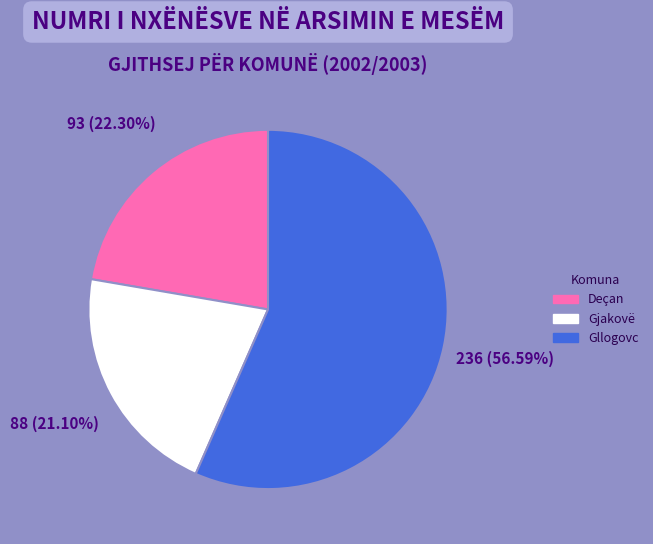

Which has a higher value, Gllogovc or Deçan?

Gllogovc